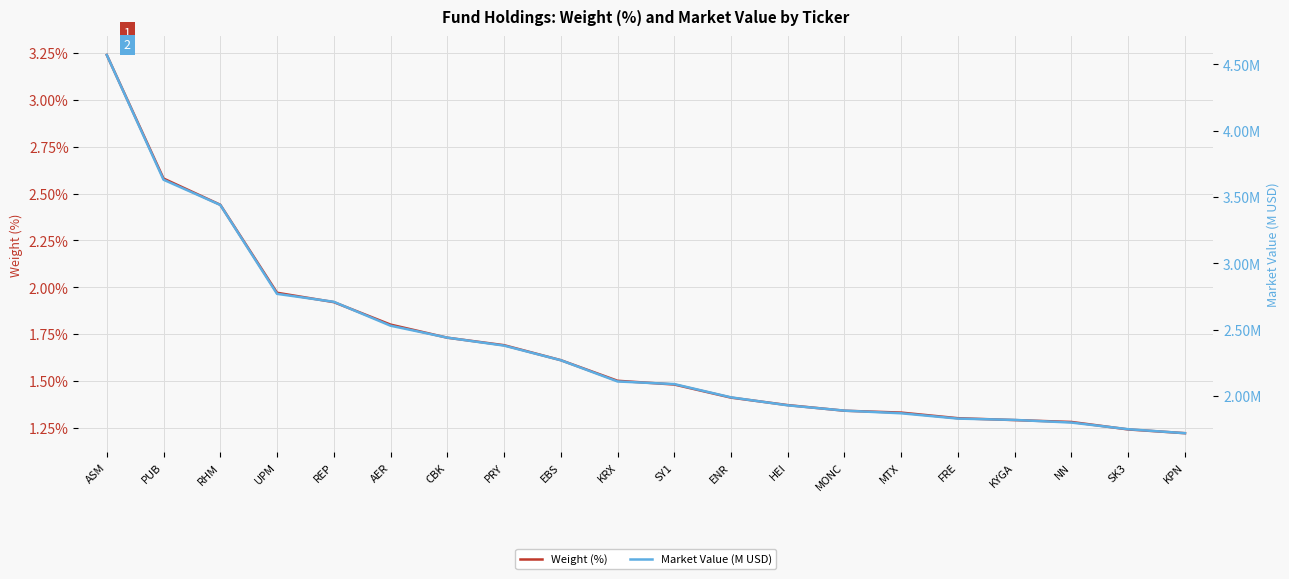

The Market Value (M USD) series shows 2.4 at CBK. True or false?

True